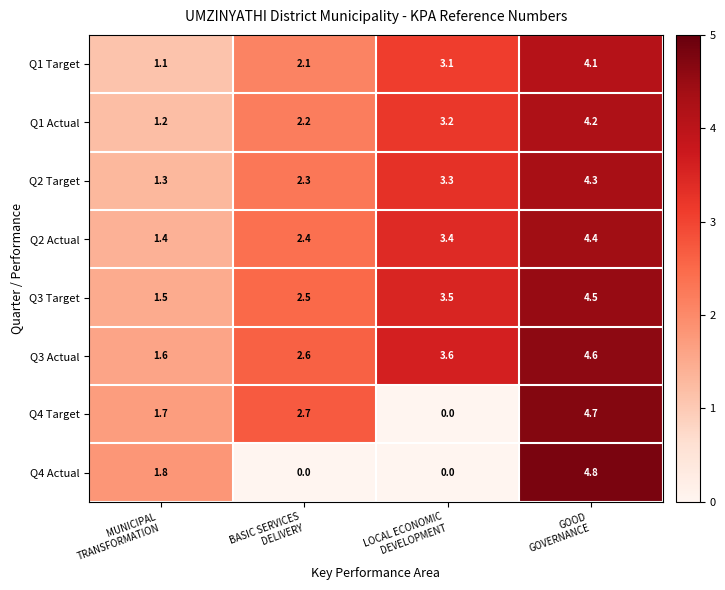

What is the lowest value of the Q2 Target series?

1.3